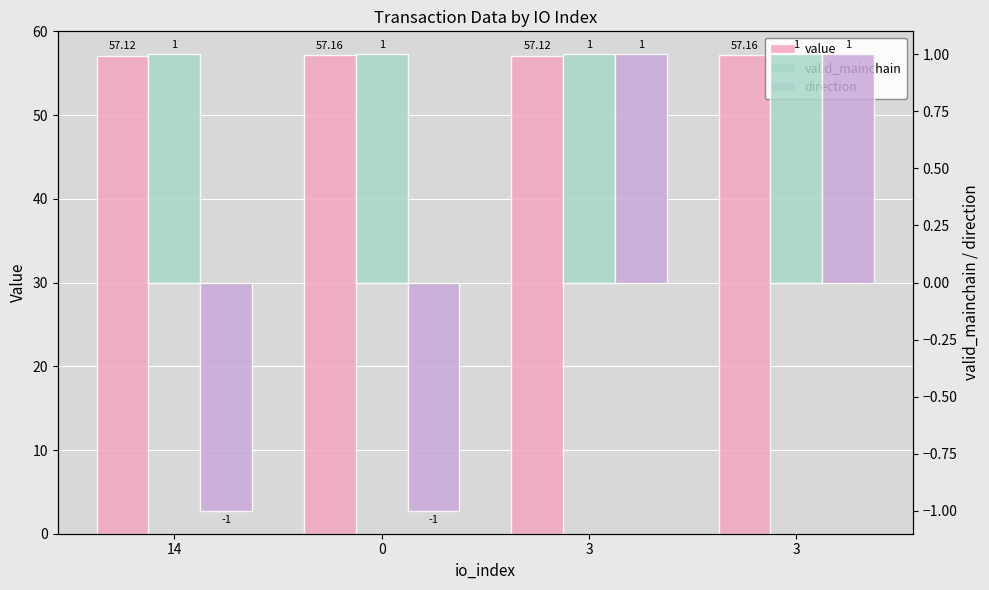

What is the spread (max minus min) of values at 0?

58.2